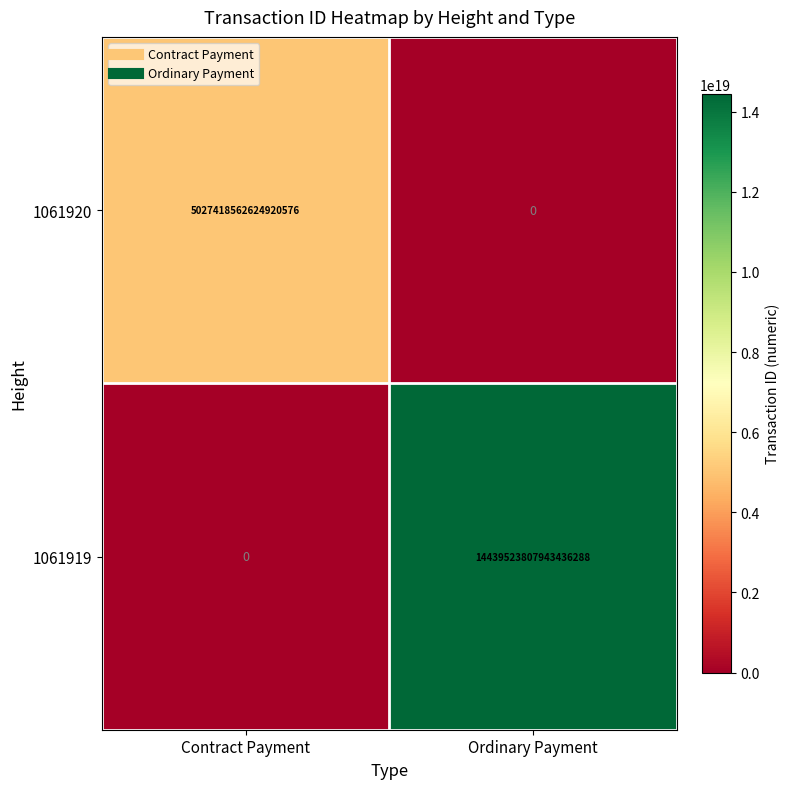

Between Contract Payment and Ordinary Payment, which series saw the biggest shift?

1061919